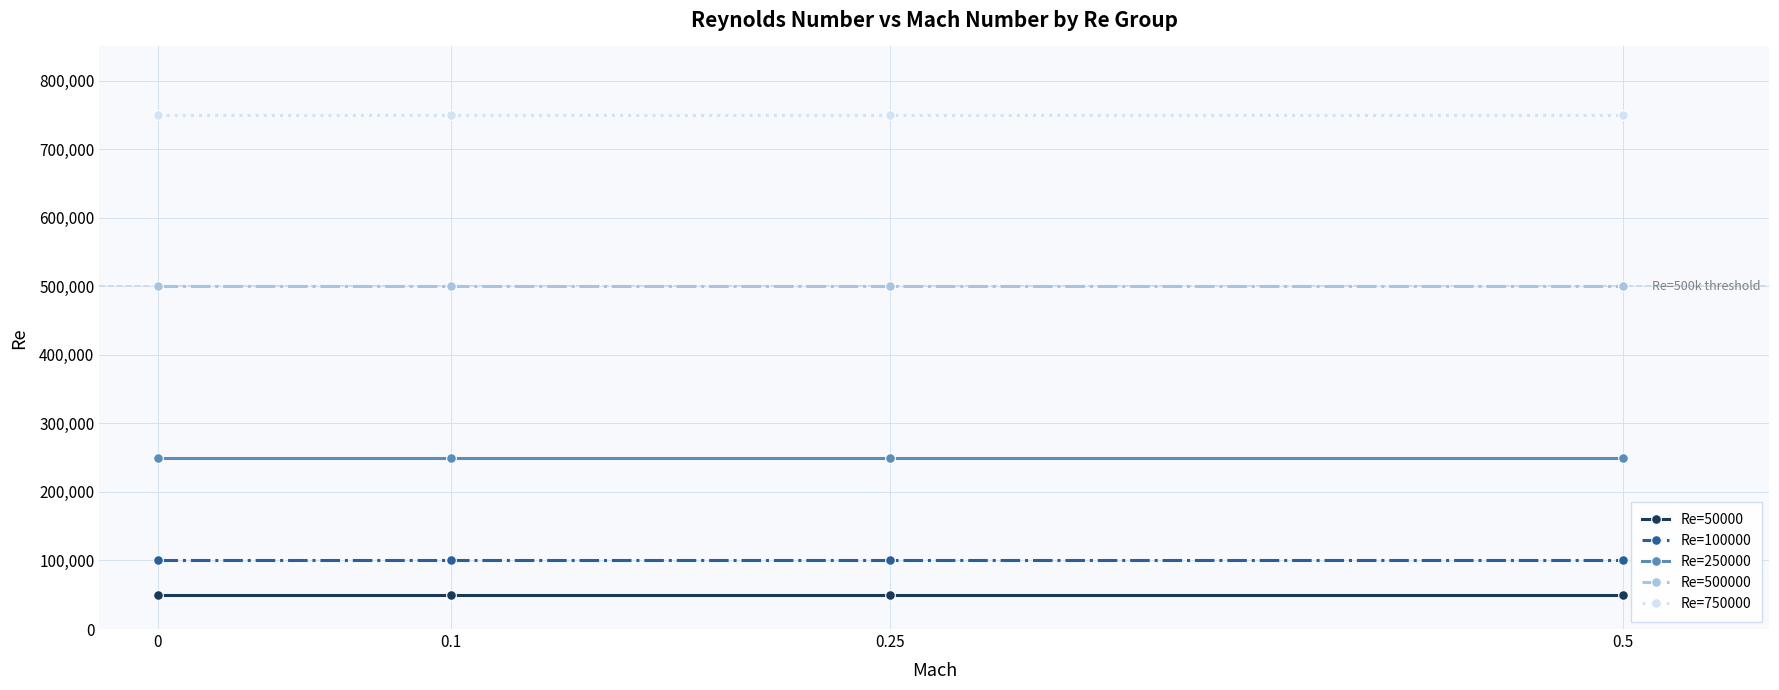

Which series has the largest total across all categories?

Re=750000